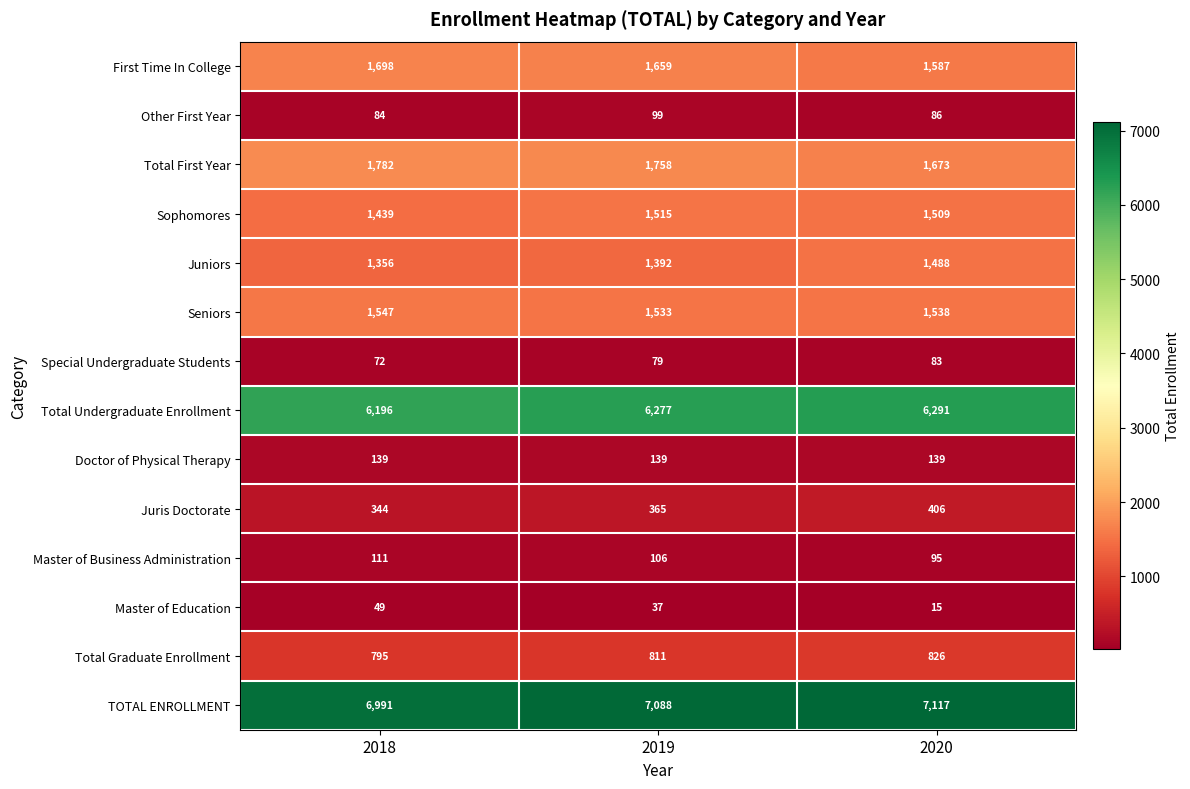

What is the approximate value of Doctor of Physical Therapy at 2018?

139